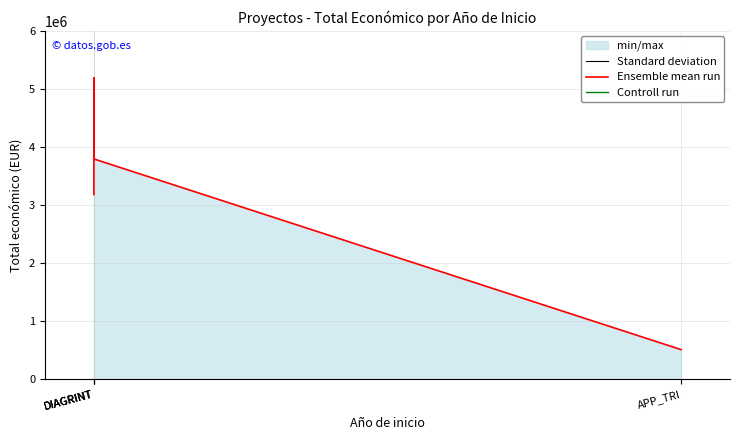

Reading right to left, transcribe all the data shown in this chart.

507255	3792407	5187255	3178596